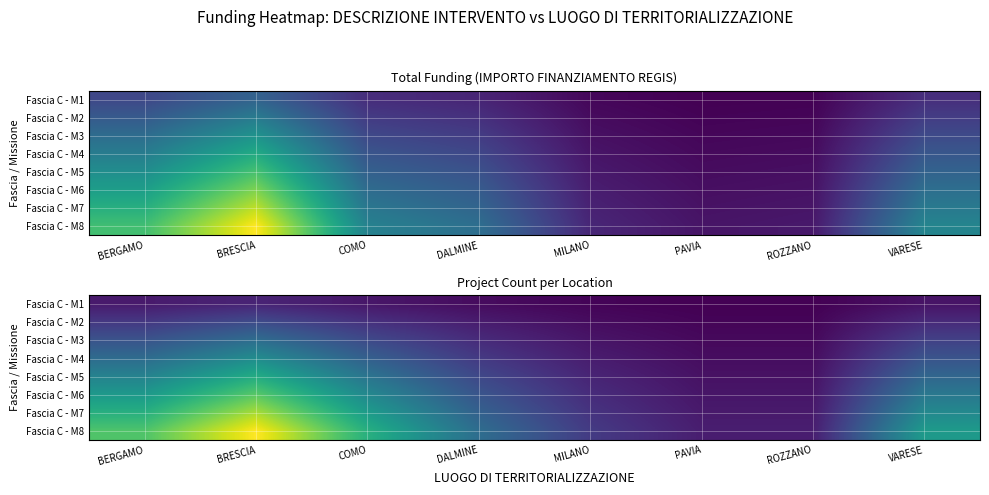

The Fascia C - M5 series shows 7.8 at DALMINE. True or false?

False